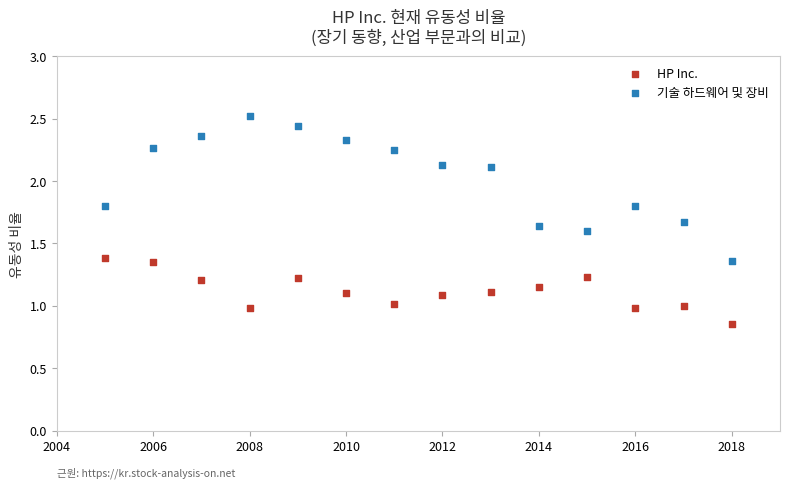

Which series reaches the maximum Y coordinate?

기술 하드웨어 및 장비